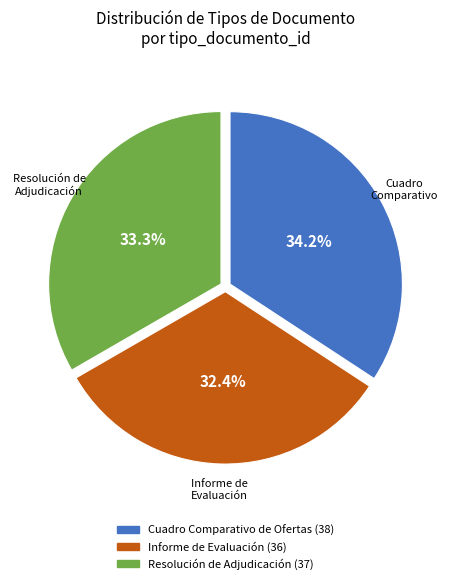

Is there a majority slice in this chart?

No